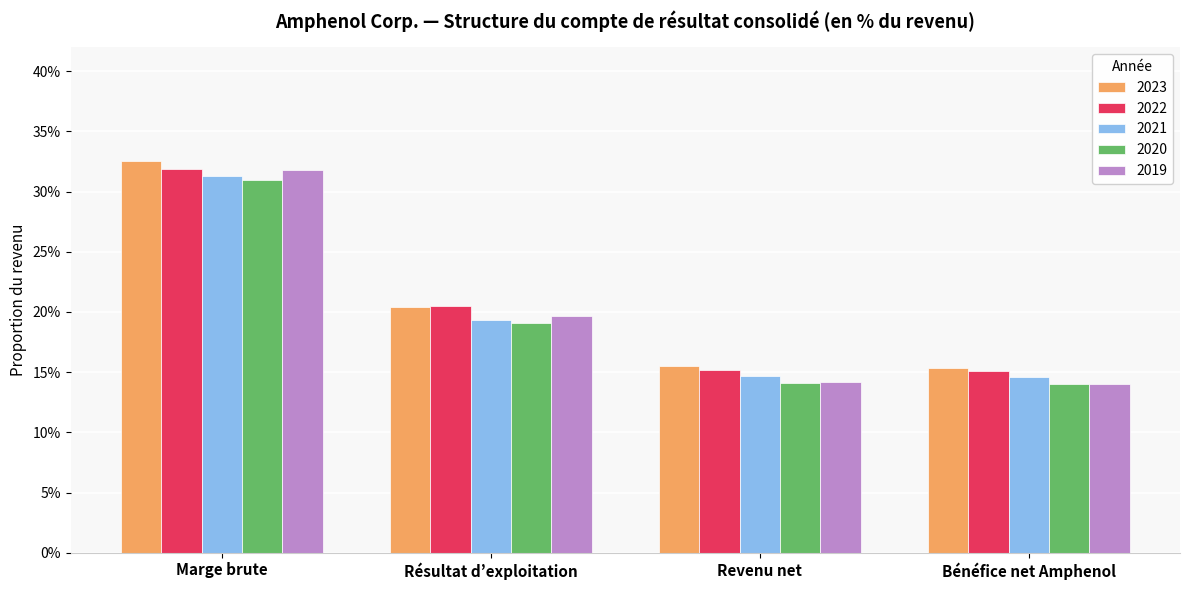

Count the 2019 values in the range 0 to 1.

4